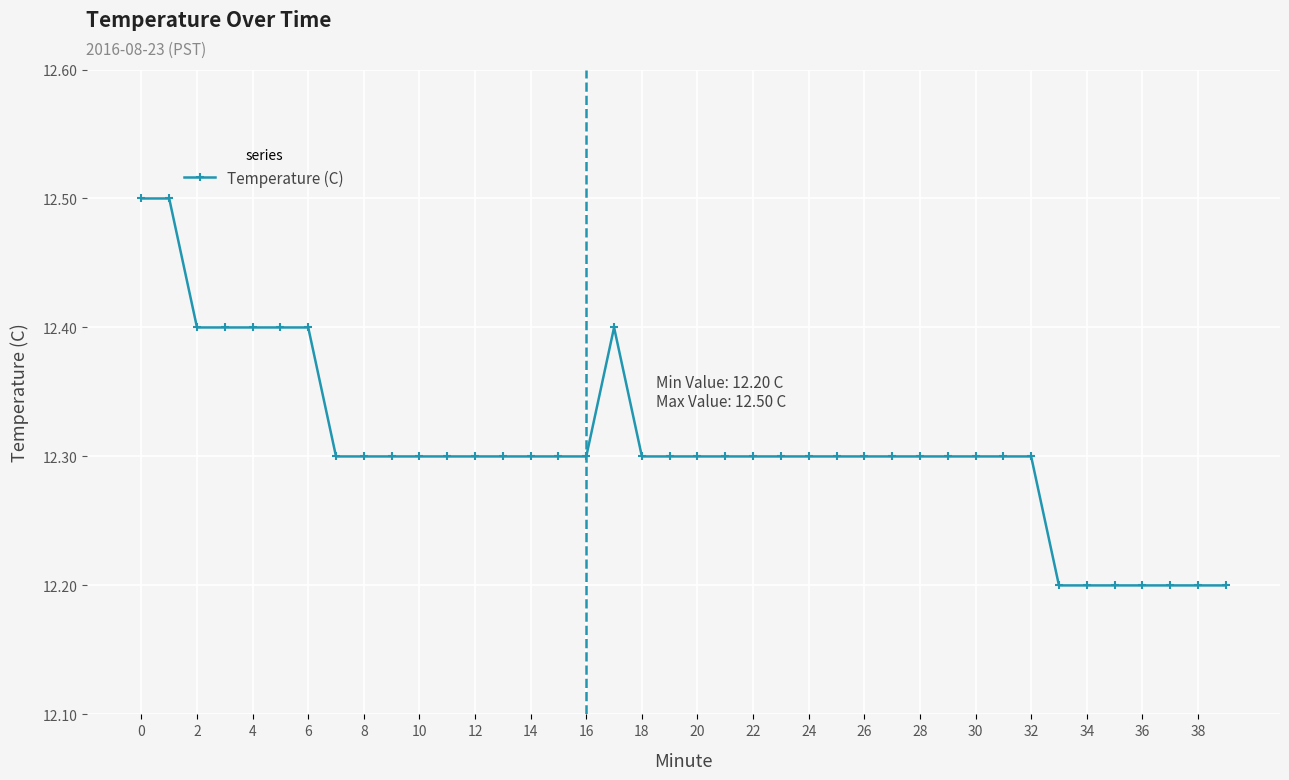

What is the value of the 40th point from the left?

12.2